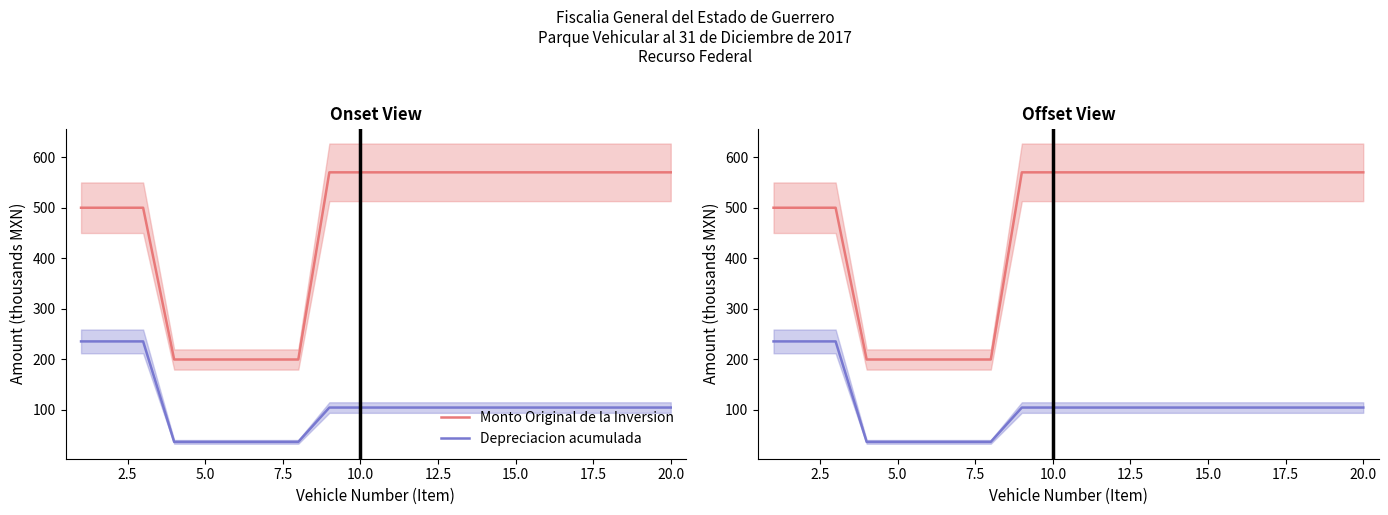

What is the average value of the Depreciacion acumulada series?

107.2